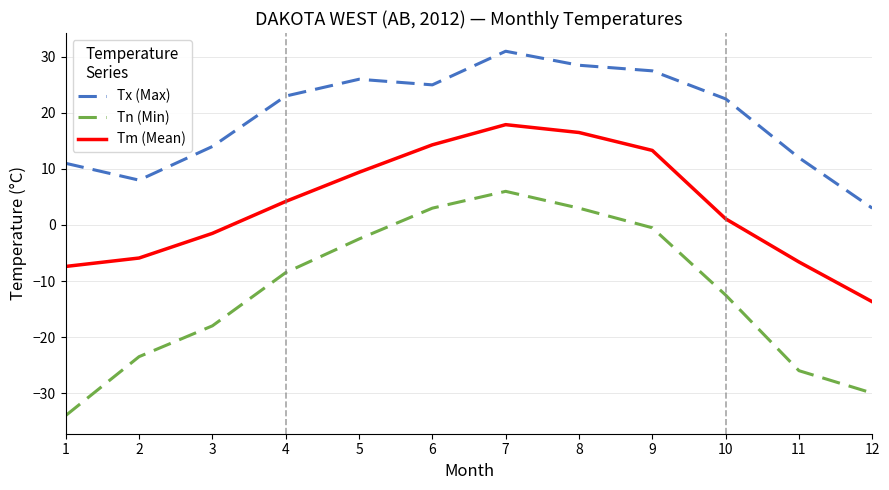

The value of Tx (Max) at 5 is 26.0. True or false?

True